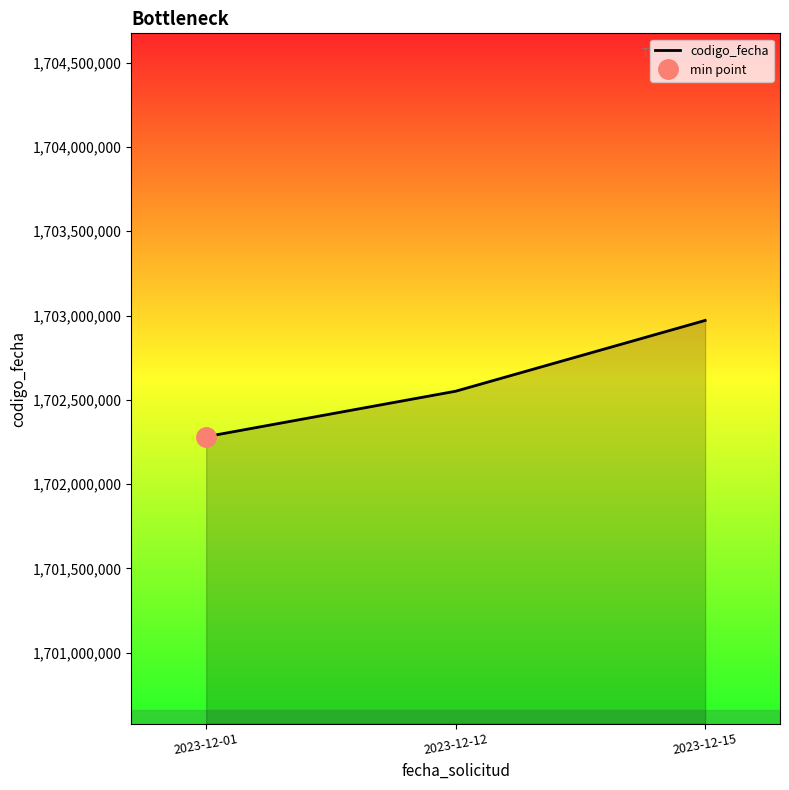

Reading left to right, transcribe all the data shown in this chart.

1702281259	1702550981	1702970857